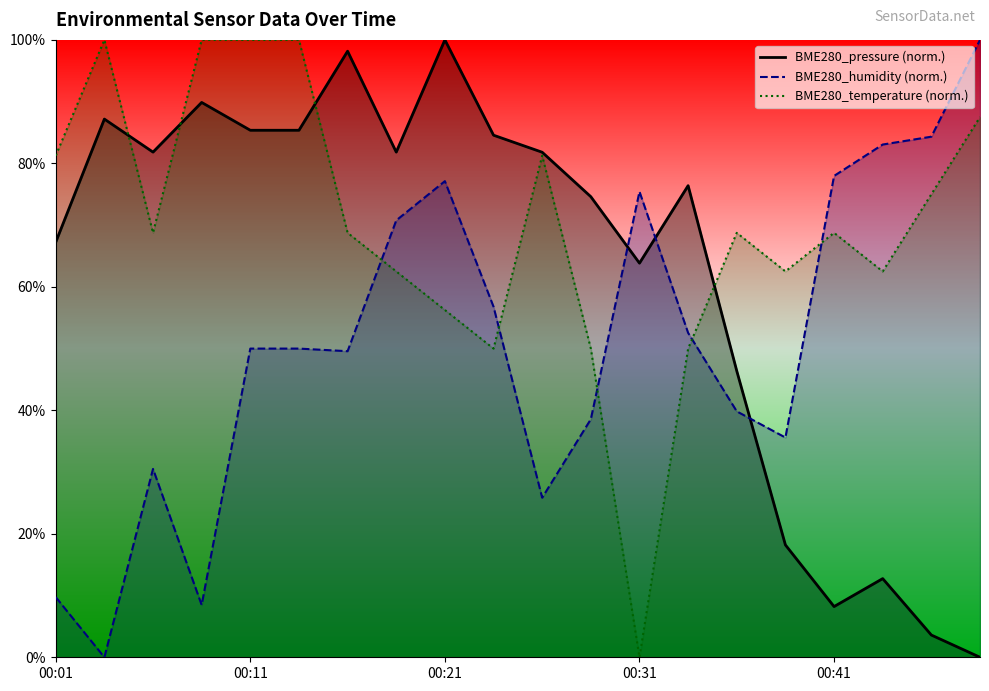

At 00:01, list the series in order from smallest to largest.

BME280_humidity, BME280_pressure, BME280_temperature